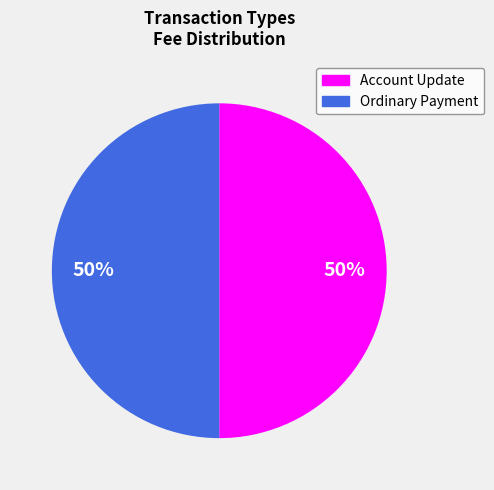

To the nearest percent, what is the average slice percentage?

50%